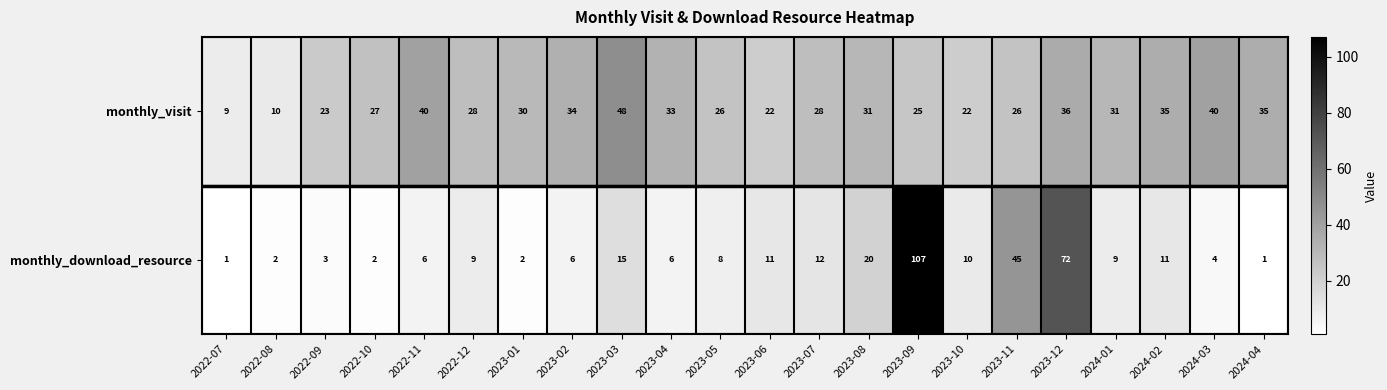

Count the number of categories in the chart.

22